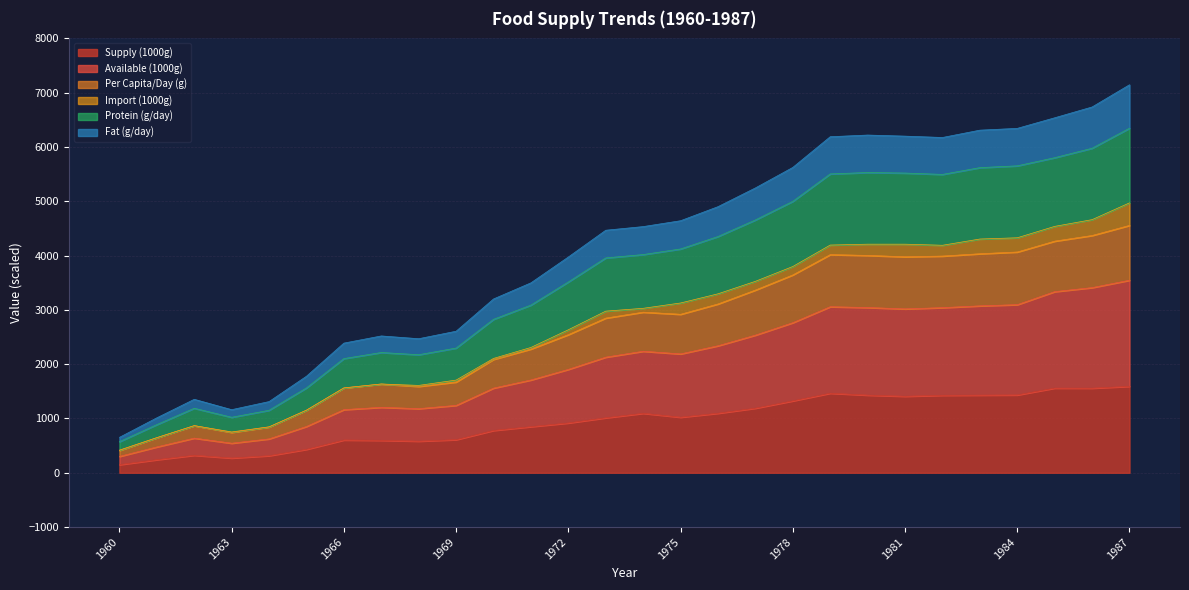

The value of Supply (1000g) at 1966 is 879. True or false?

False